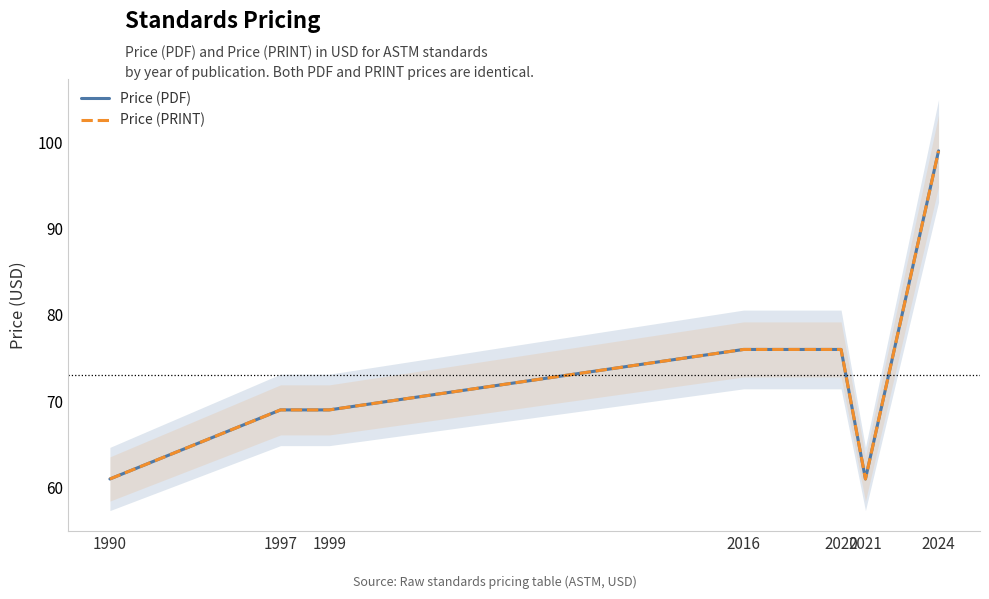

Reading right to left, what are all the values shown in this chart?

Price (PDF): 99	61	76	76	69	69	61
Price (PRINT): 99	61	76	76	69	69	61